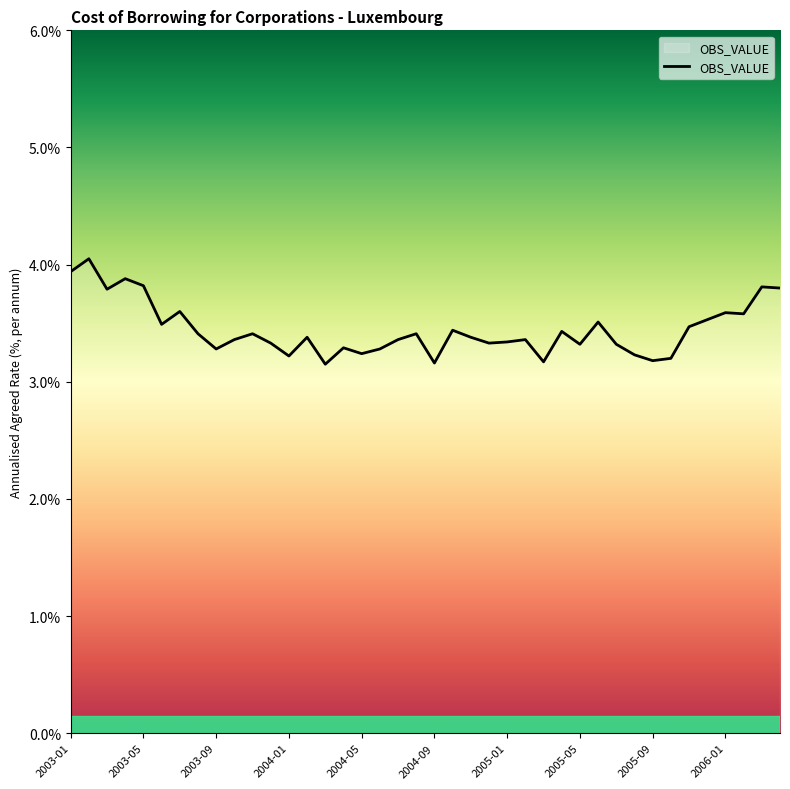

What is the difference between the maximum and second lowest values?

0.9